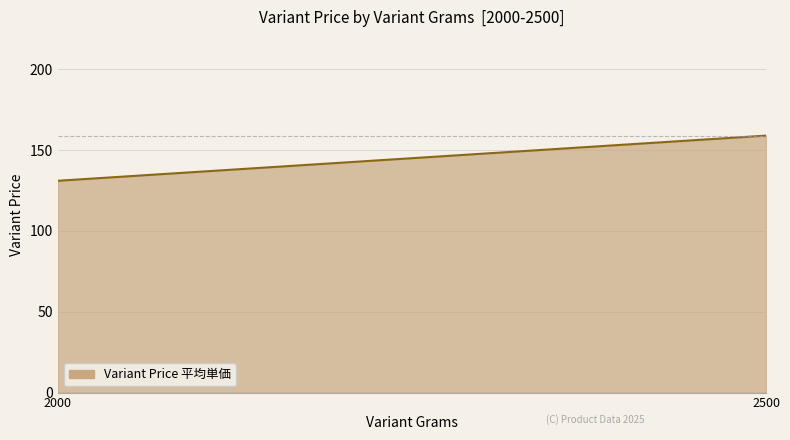

How many lines are shown in the chart?

1